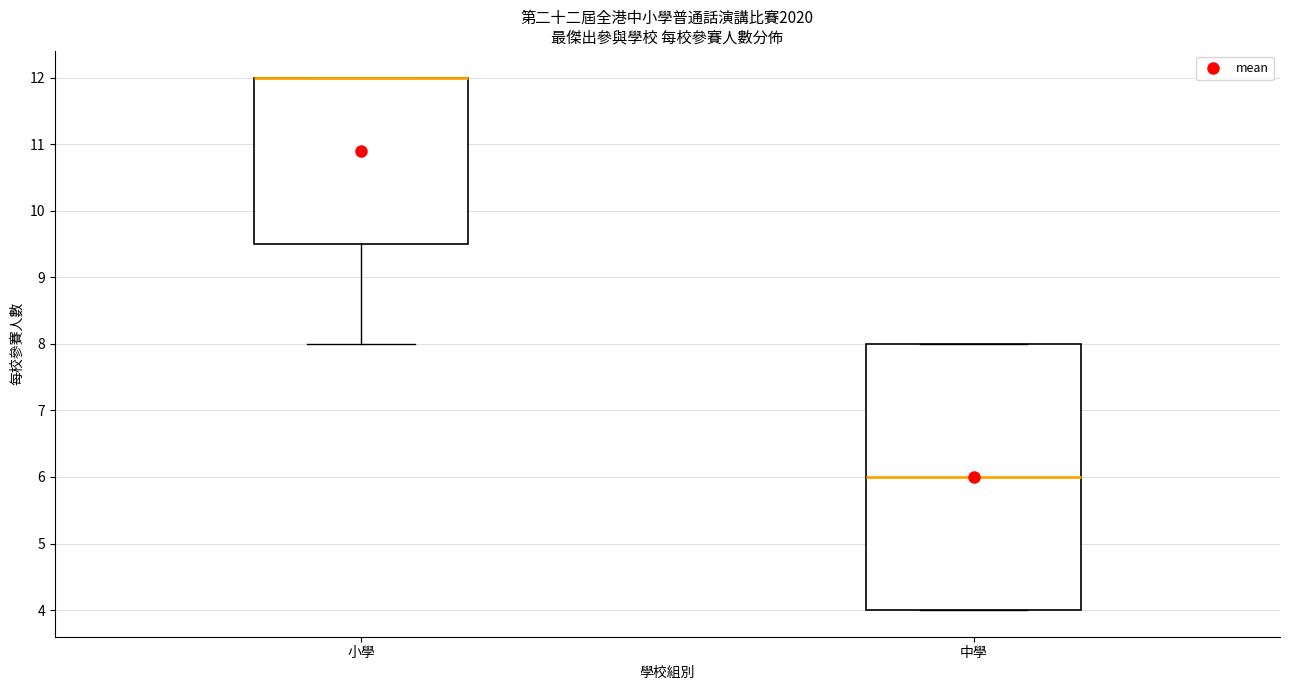

Which box is the tallest, from its lower edge to its upper edge?

中學